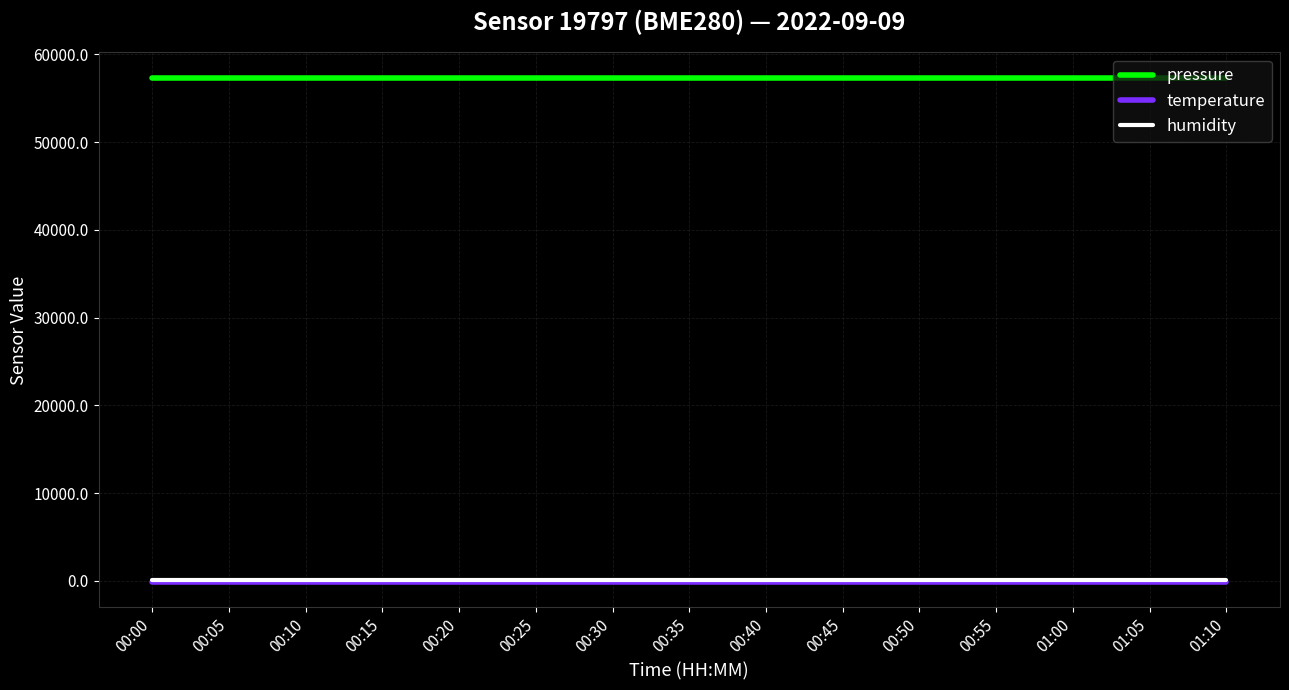

Which series has the largest total across all categories?

pressure